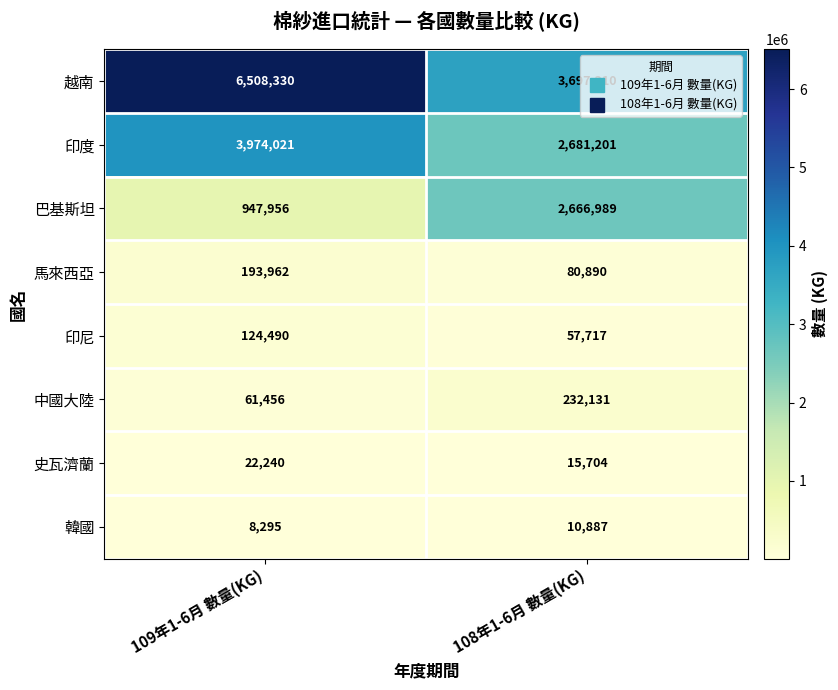

Count the number of categories in the chart.

2